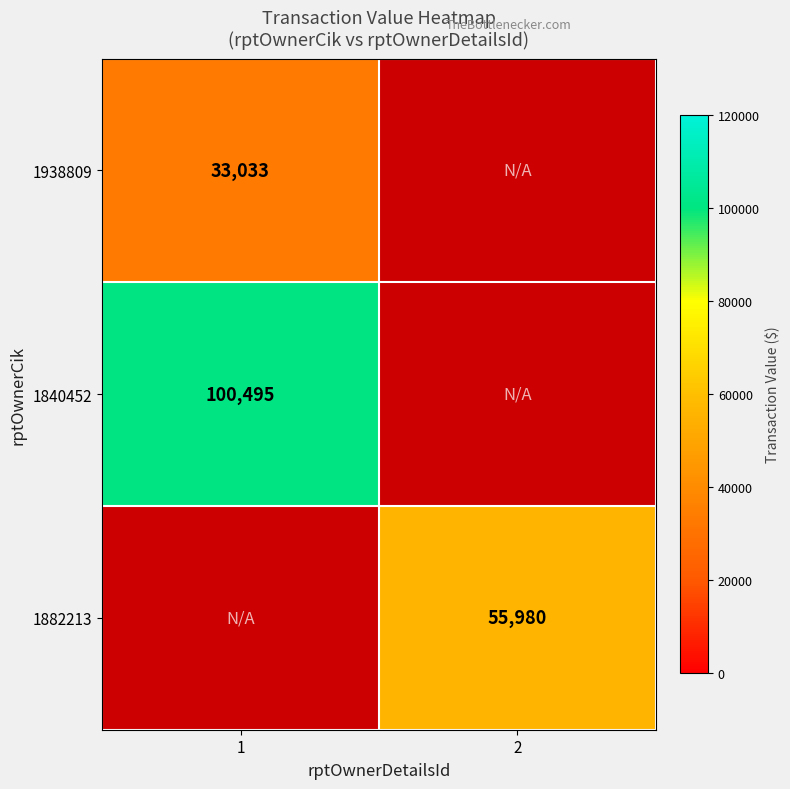

How many categories are shown in the chart?

2